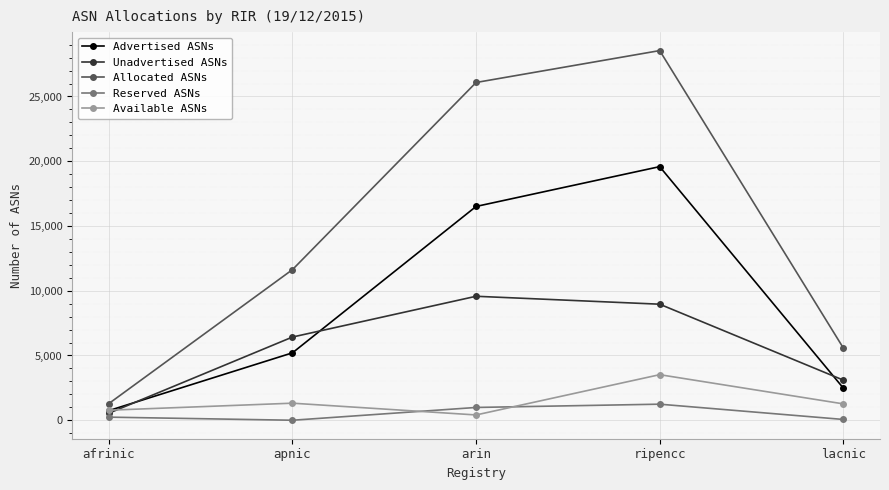

Which series has the largest range (max minus min)?

Allocated ASNs